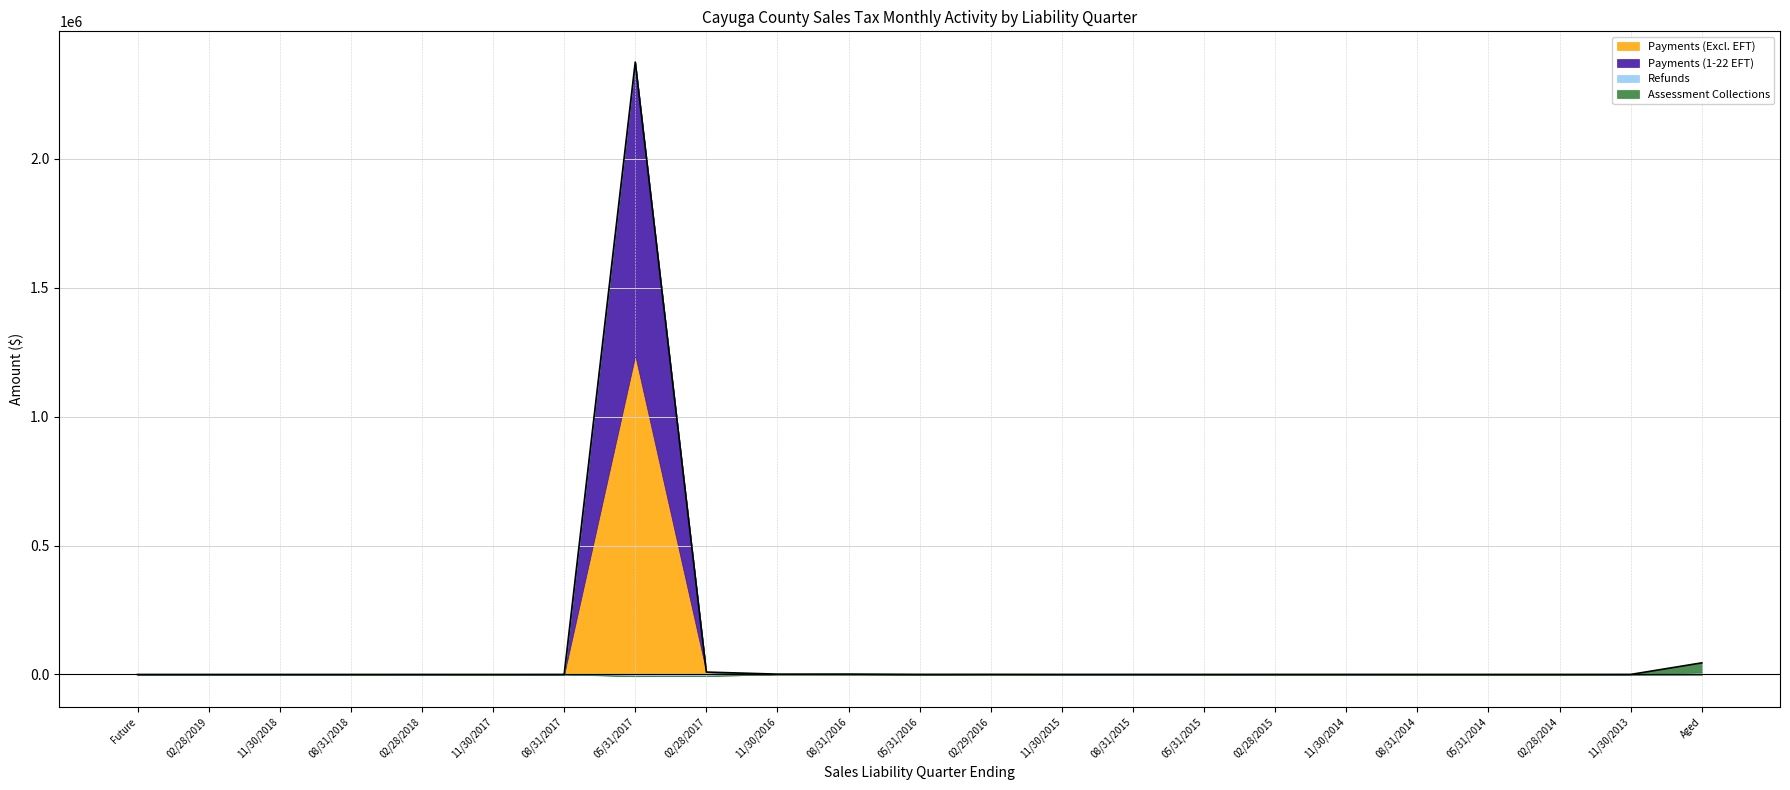

How many interior local valleys does the Assessment Collections series have?

5